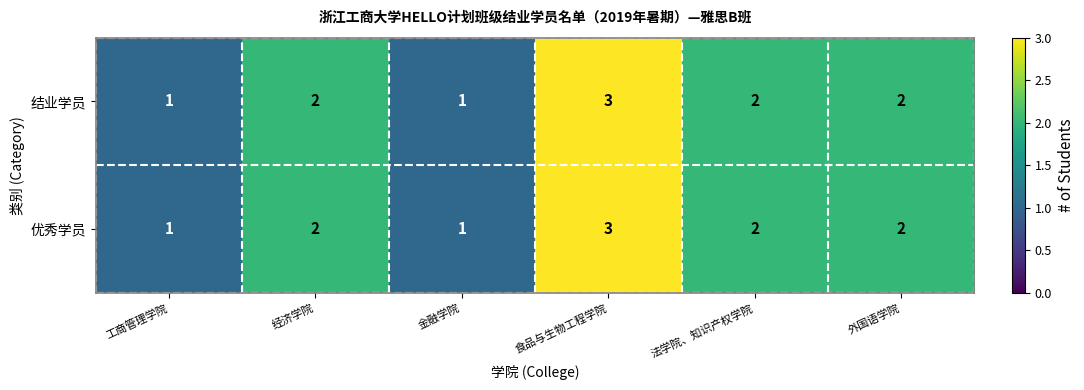

What is the sum of all 优秀学员 values?

11